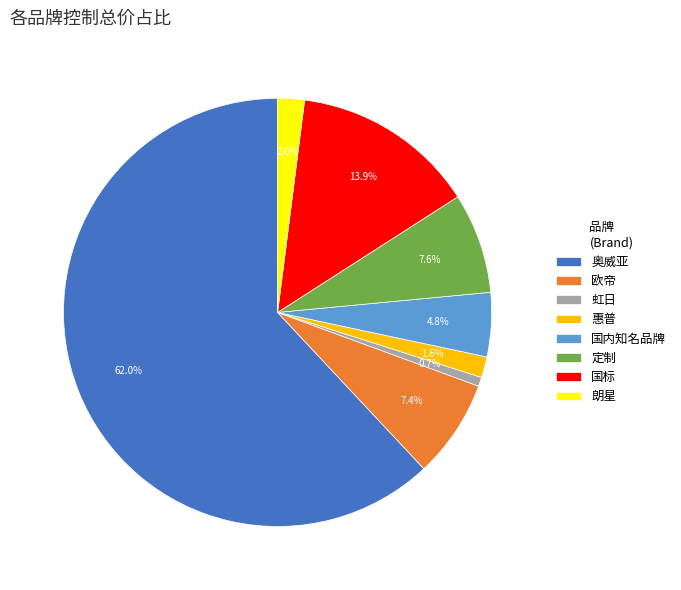

How many segments does this pie chart have?

8